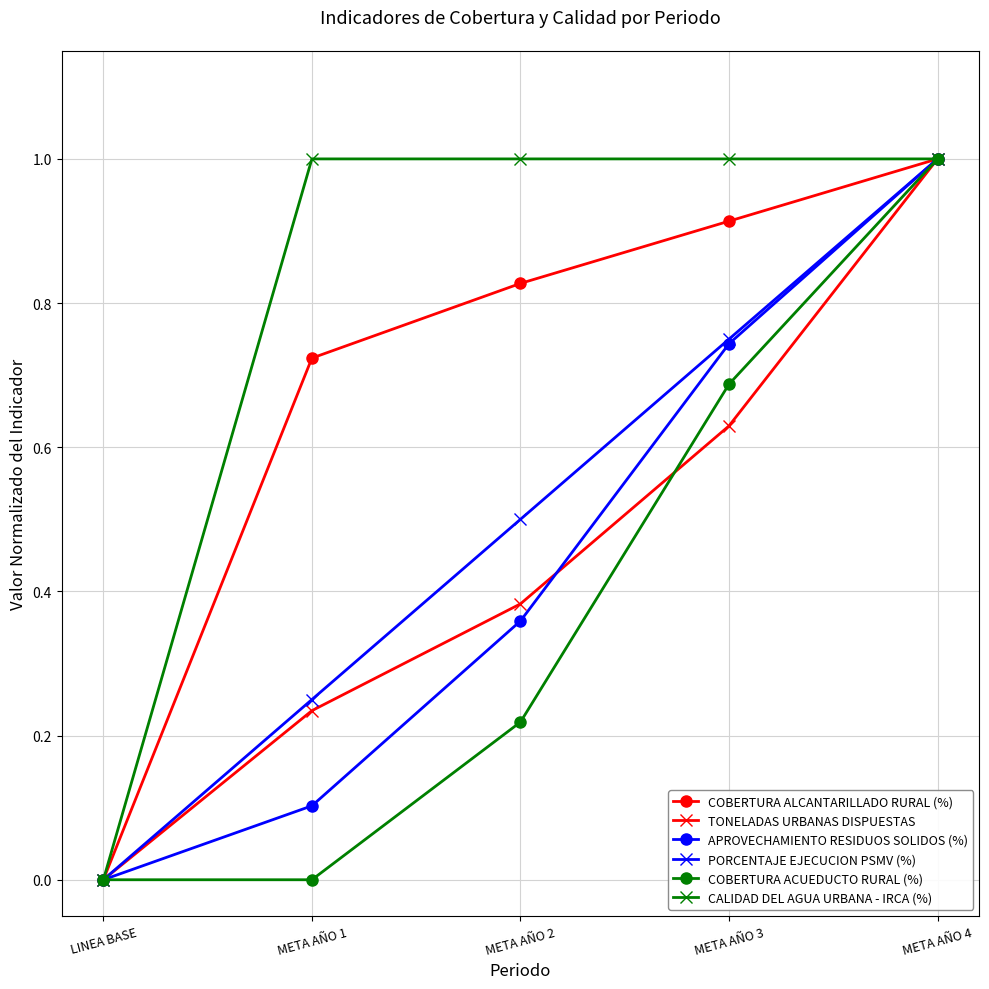

Count the number of data series in this chart.

6